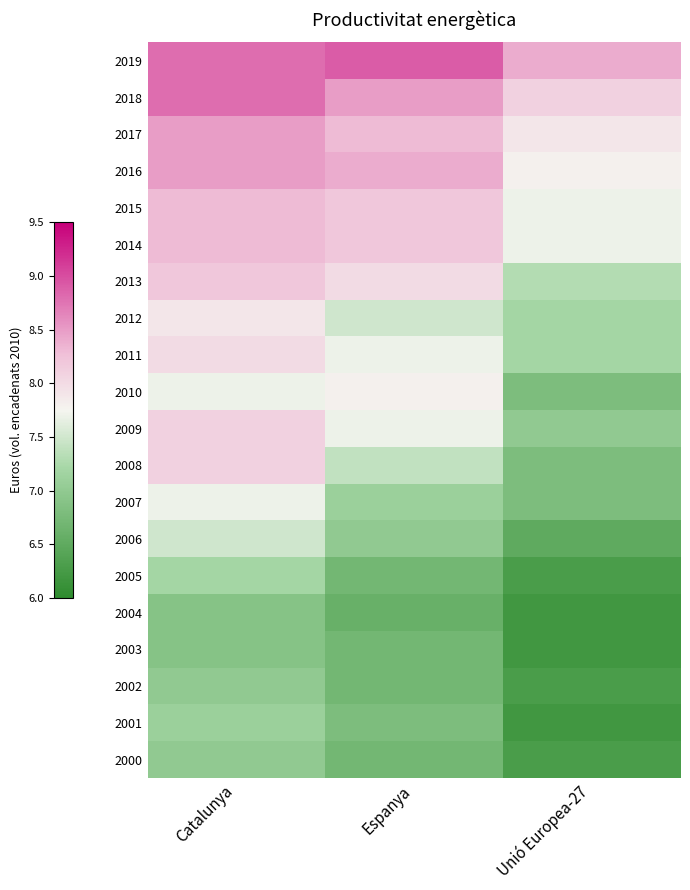

Rank the series by their maximum value, from lowest to highest.

2004, 2003, 2002, 2000, 2001, 2005, 2006, 2007, 2010, 2012, 2011, 2009, 2008, 2013, 2015, 2014, 2017, 2016, 2018, 2019